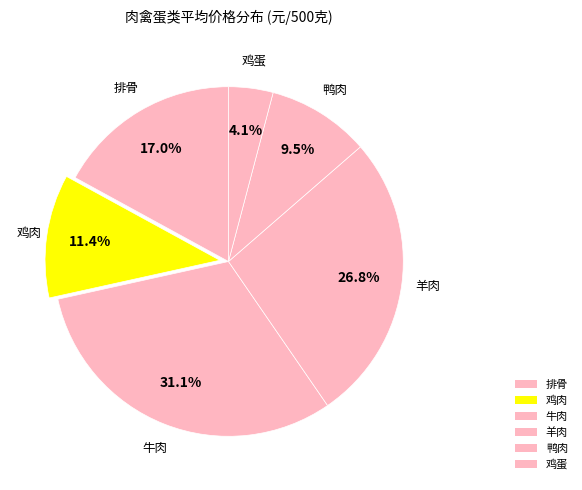

How many slices are in this pie chart?

6